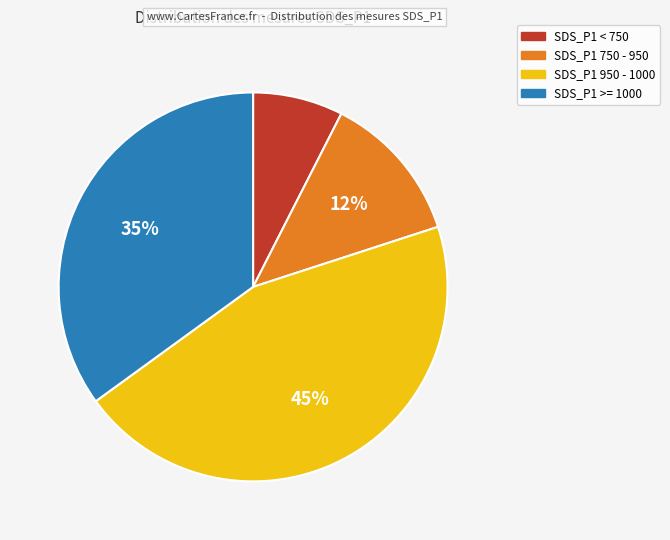

Does any single category account for the majority?

No